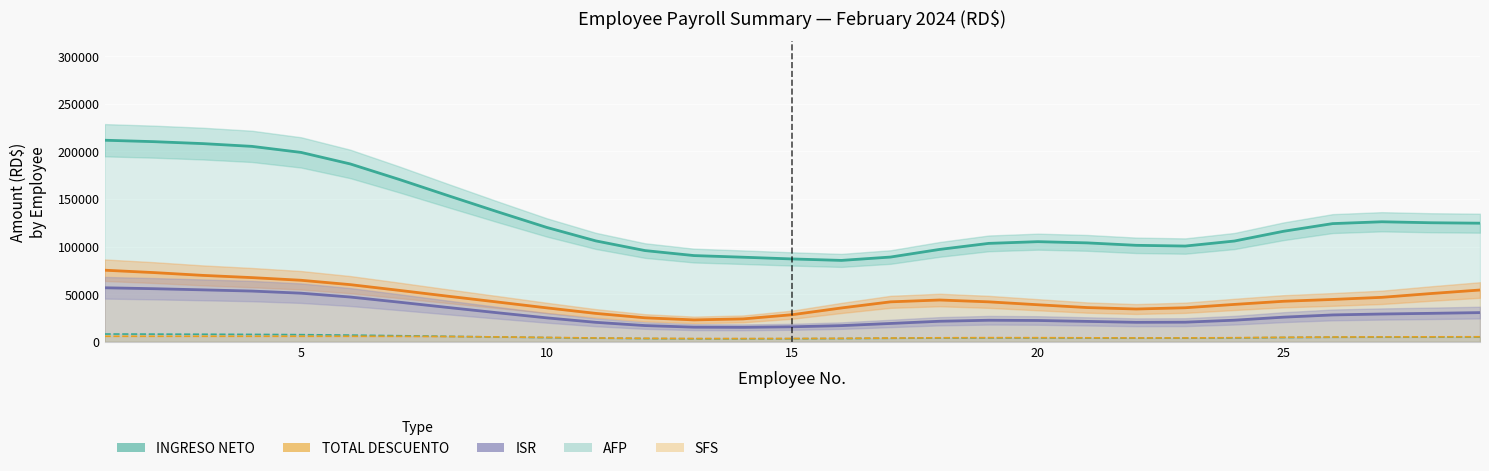

Reading left to right, extract all data points from this chart.

INGRESO NETO: 211717.4	210218.4	208173.1	205264.9	198918.3	186839.1	170516.2	153420.5	136583.6	120174.5	106018.5	95861.0	90594.3	88881.4	87053.6	85530.8	89053.1	97079.3	103410.4	105206.1	103939.1	101371.3	100605.1	105869.4	116113.0	124171.2	126092.1	125069.7	124606.1
TOTAL DESCUENTO: 75249.2	72755.5	69806.7	67465.9	64670.5	60090.9	54062.0	47867.0	41826.9	35704.8	29891.0	25272.0	23056.3	24113.0	28535.5	35599.2	42018.6	43953.1	42012.5	38968.5	36025.2	34494.2	35812.2	39320.2	42619.5	44535.5	46746.5	50736.7	54439.5
ISR: 56794.7	55825.2	54612.5	53338.0	51118.5	47076.3	41662.3	36045.3	30563.8	25202.9	20512.2	17115.5	15429.6	15271.6	15819.4	17050.0	19327.4	21643.8	22698.7	22449.5	21490.9	20540.3	20676.6	22745.6	25934.2	28279.5	29251.4	29954.6	30722.9
AFP: 8235.9	8121.4	7978.0	7827.4	7565.0	7086.9	6445.4	5777.0	5120.4	4473.7	3900.6	3476.5	3261.8	3242.9	3317.4	3476.4	3761.8	4047.6	4173.6	4137.8	4017.0	3899.3	3915.2	4166.9	4555.6	4841.9	4960.5	5045.6	5138.6
SFS: 5883.2	5883.2	5883.2	5883.0	5881.2	5867.5	5802.3	5601.4	5197.1	4646.6	4098.8	3673.4	3453.3	3434.8	3513.9	3682.4	3984.6	4287.4	4420.8	4382.7	4253.4	4123.2	4125.5	4371.6	4771.4	5078.2	5204.2	5274.0	5347.0